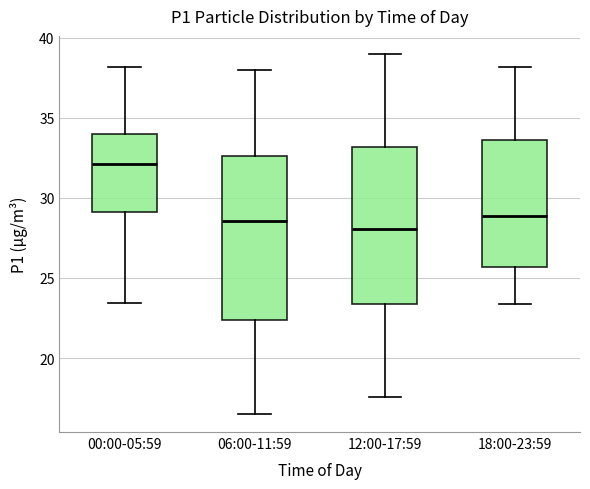

Where does the upper whisker of the box for 12:00-17:59 end on the y-axis? The values are not printed on the chart, so give them approximately, as read against the axis.

39.0